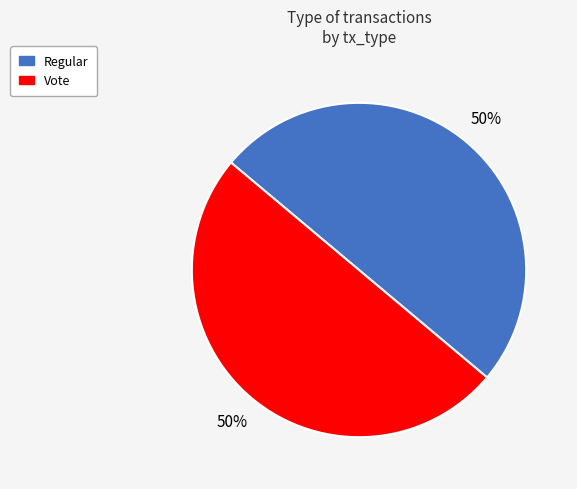

To the nearest percent, what portion does Regular represent?

50%